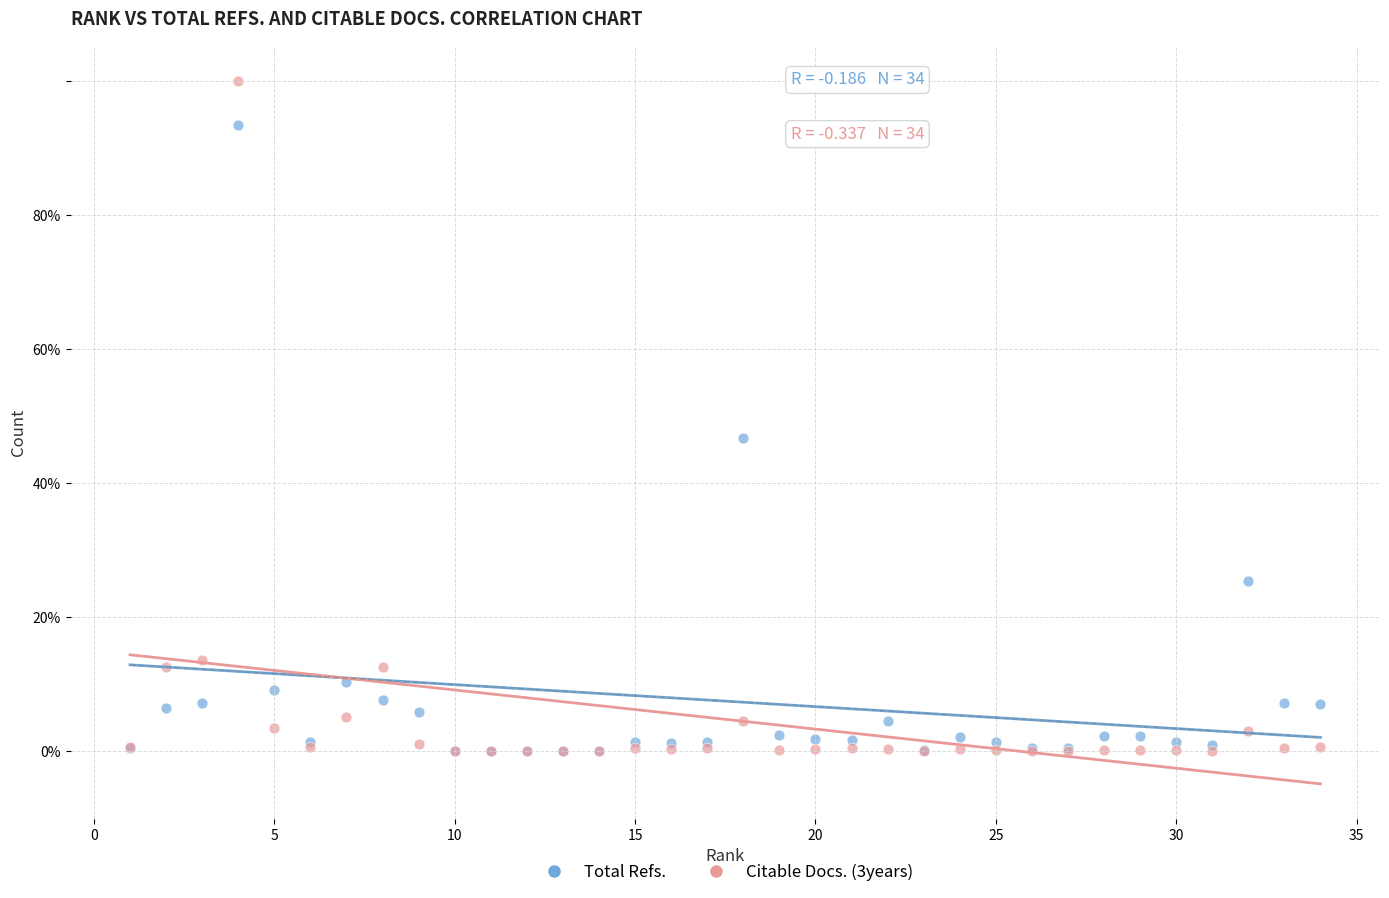

What are all the series names shown in the legend?

Total Refs., Citable Docs. (3years)